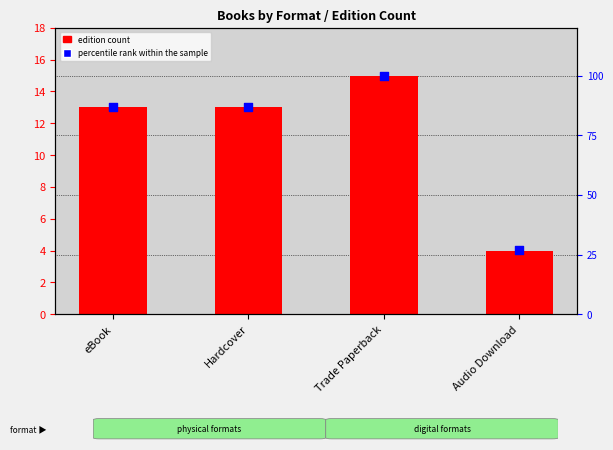

What is the total value across all series at eBook?

100